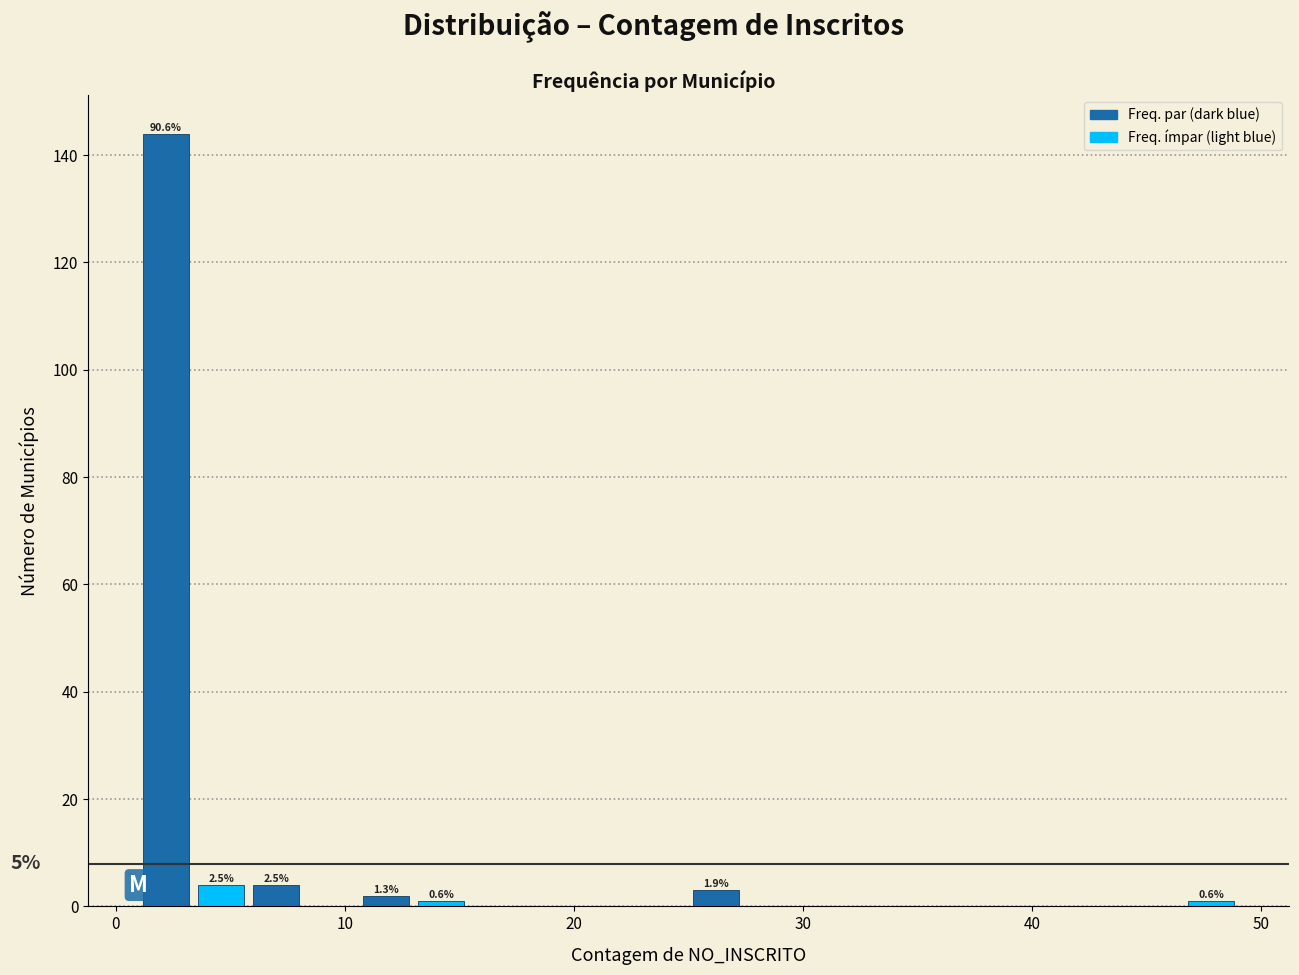

Read against the x-axis, roughly where is the centre of the tallest bar?

2